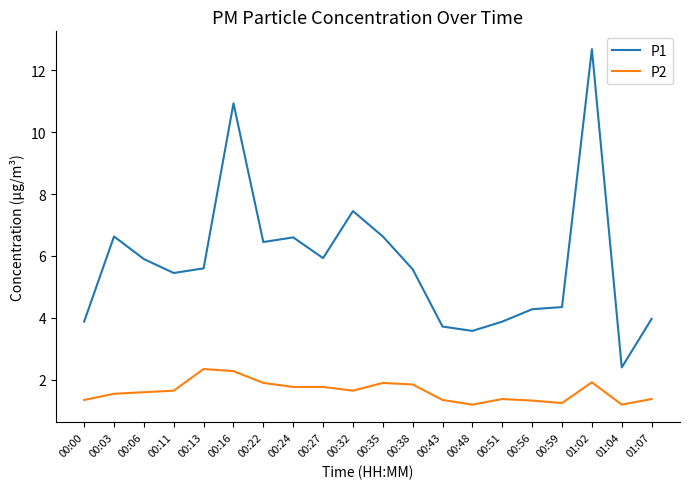

What is the sum of all P1 values?

115.9